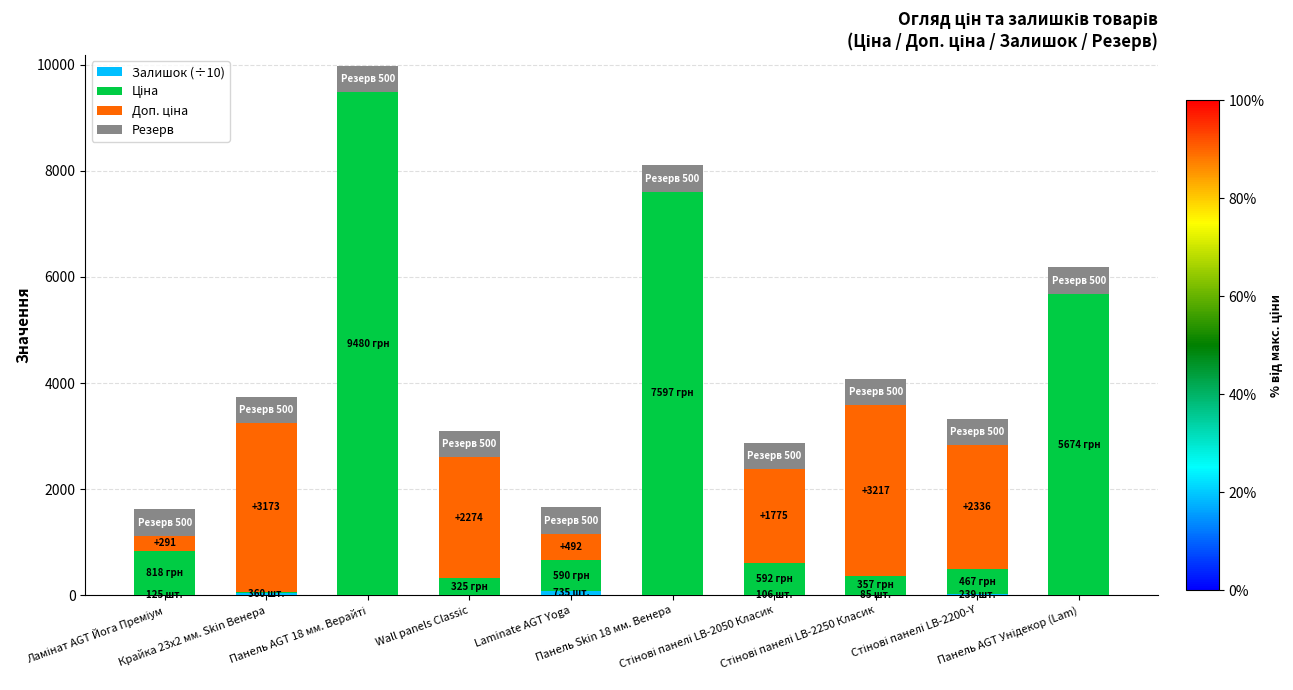

What is the label of the 8th bar from the right?

Панель AGT 18 мм. Верайті